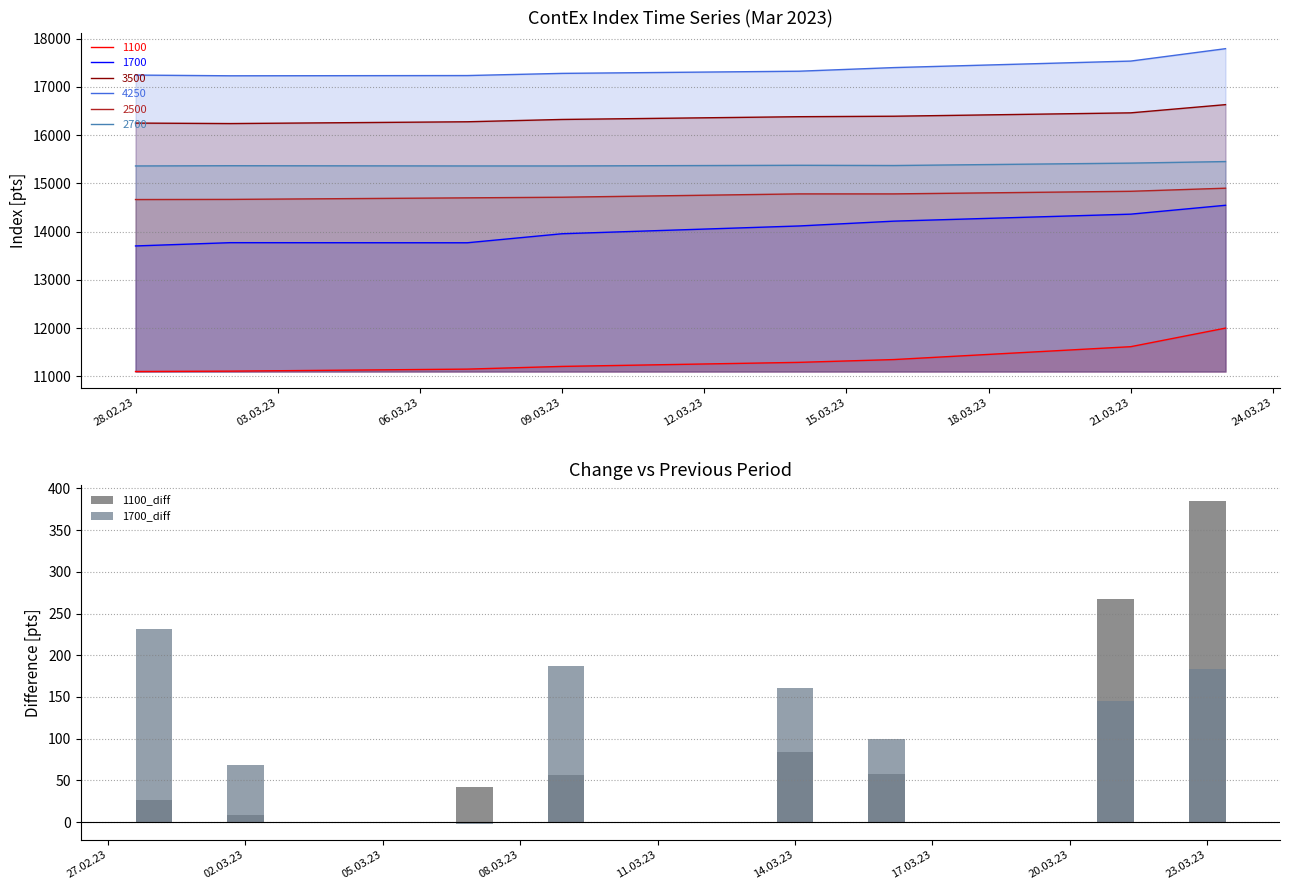

At how many categories does at least one series exceed 155?

5